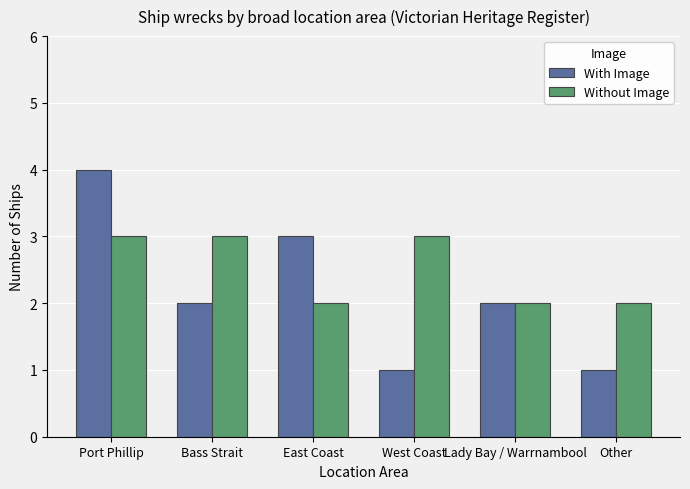

Which series has the largest total across all categories?

Without Image